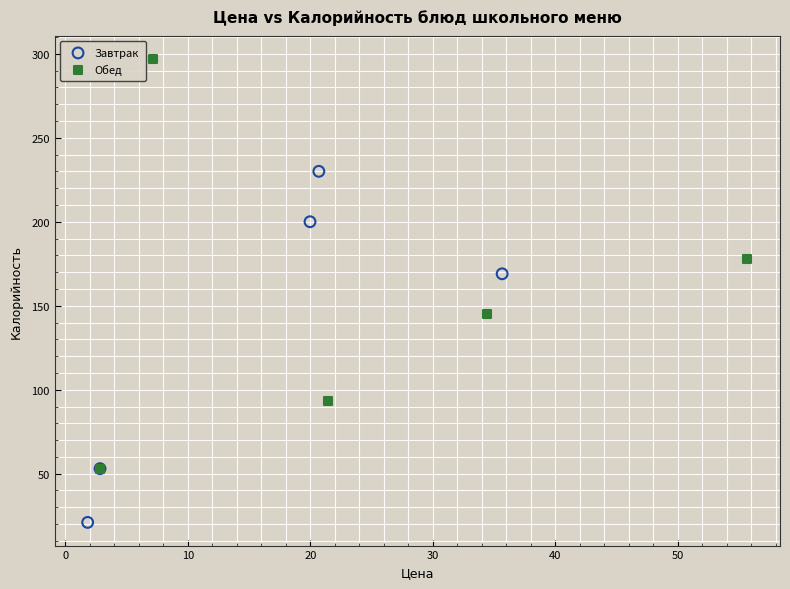

Which series contains the lowest Y value?

Завтрак